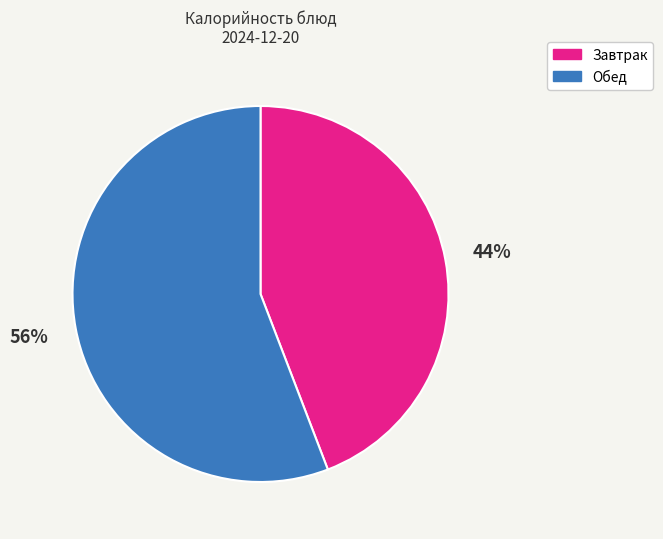

To the nearest percent, what is the average slice percentage?

50%